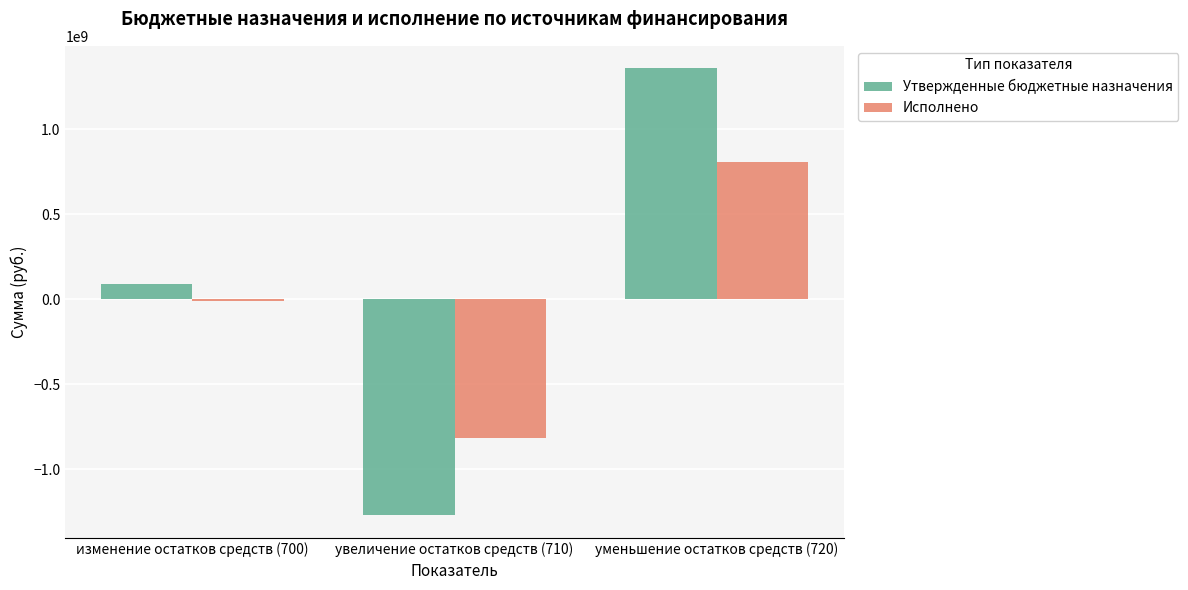

The value of Утвержденные бюджетные назначения at увеличение остатков средств (710) is -568093739.2. True or false?

False